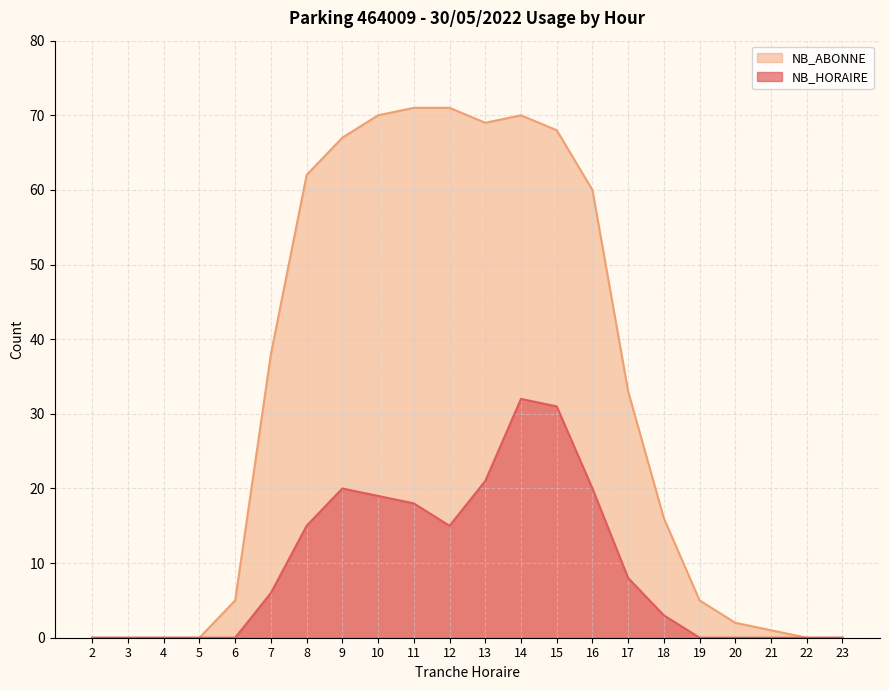

The value of NB_ABONNE at 22 is -33. True or false?

False